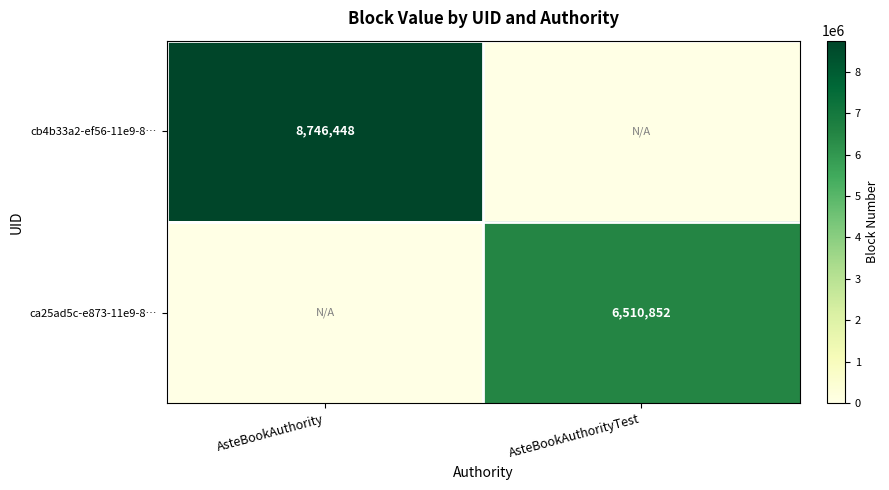

True or false: cb4b33a2-ef56-11e9-8… has a value of 4630807 at AsteBookAuthority.

False